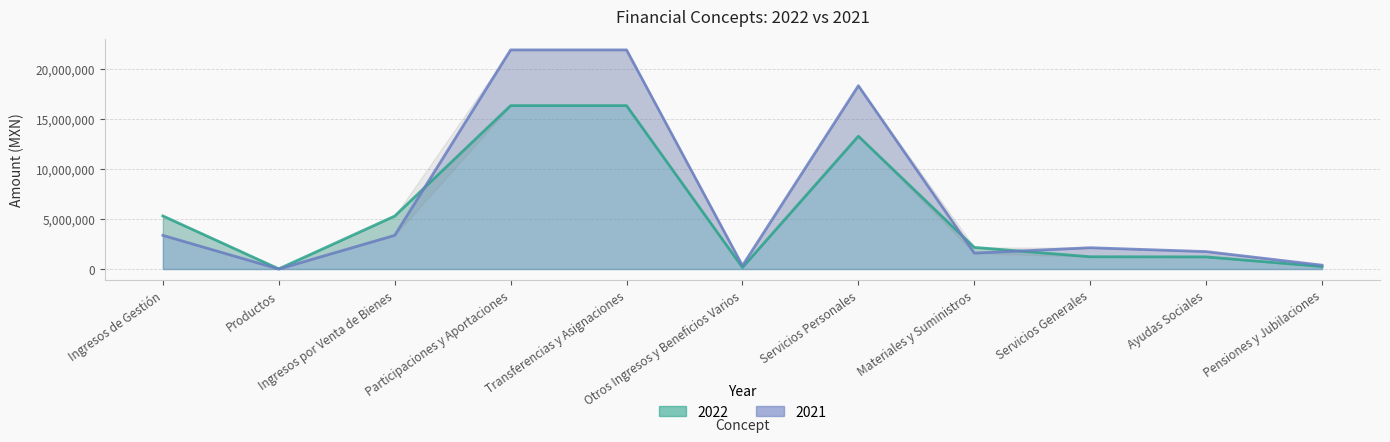

List the series in order of their overall mean, highest first.

2021, 2022